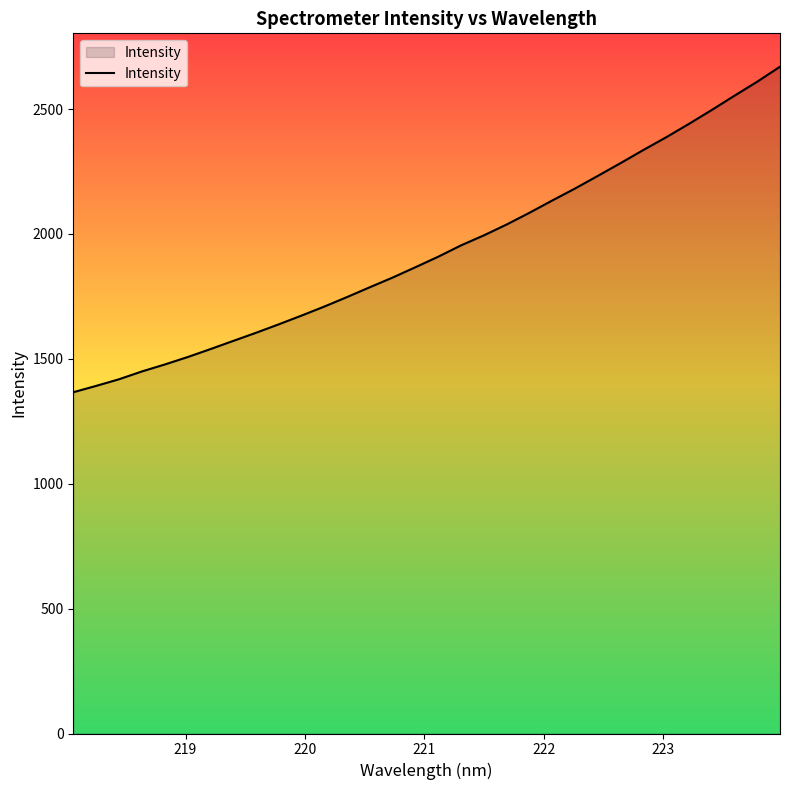

What is the difference between the maximum and minimum values?

1303.5